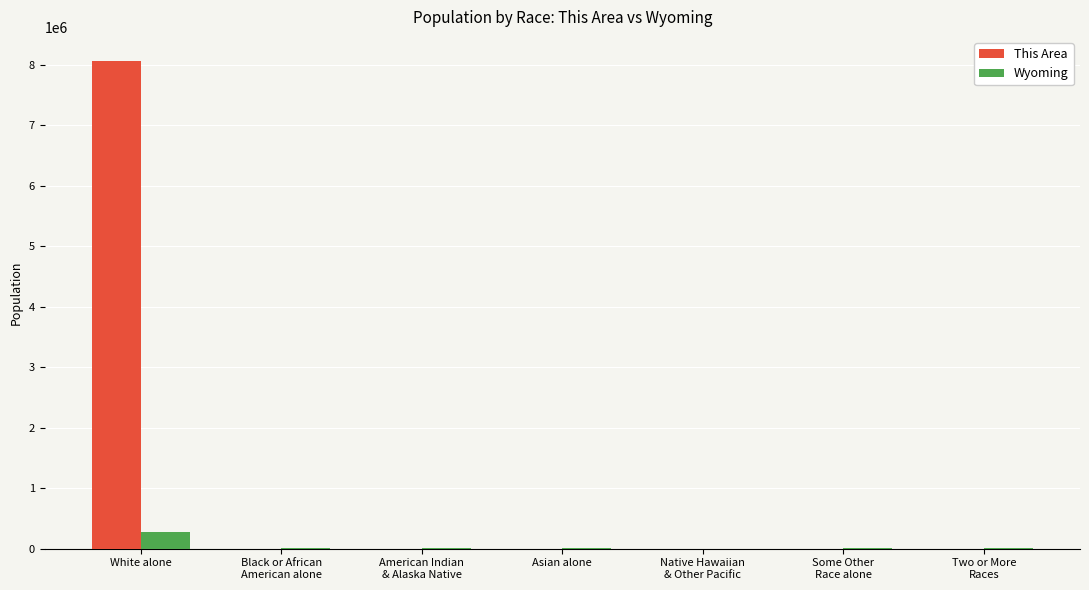

Between White alone and Some Other
Race alone, which series saw the biggest shift?

This Area